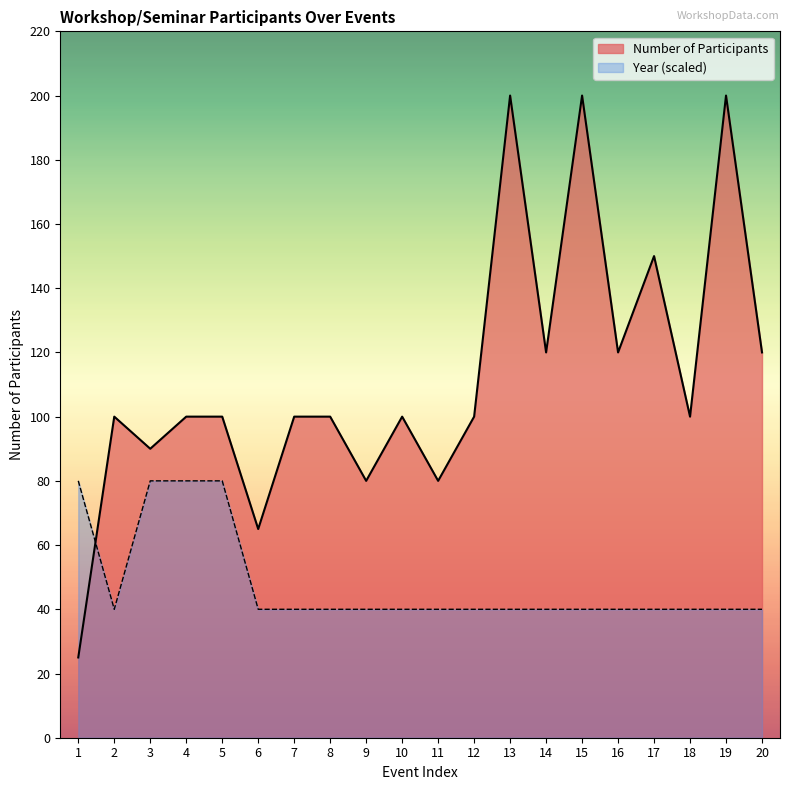

Rank the series at 12 from lowest to highest value.

Year (scaled), Number of Participants